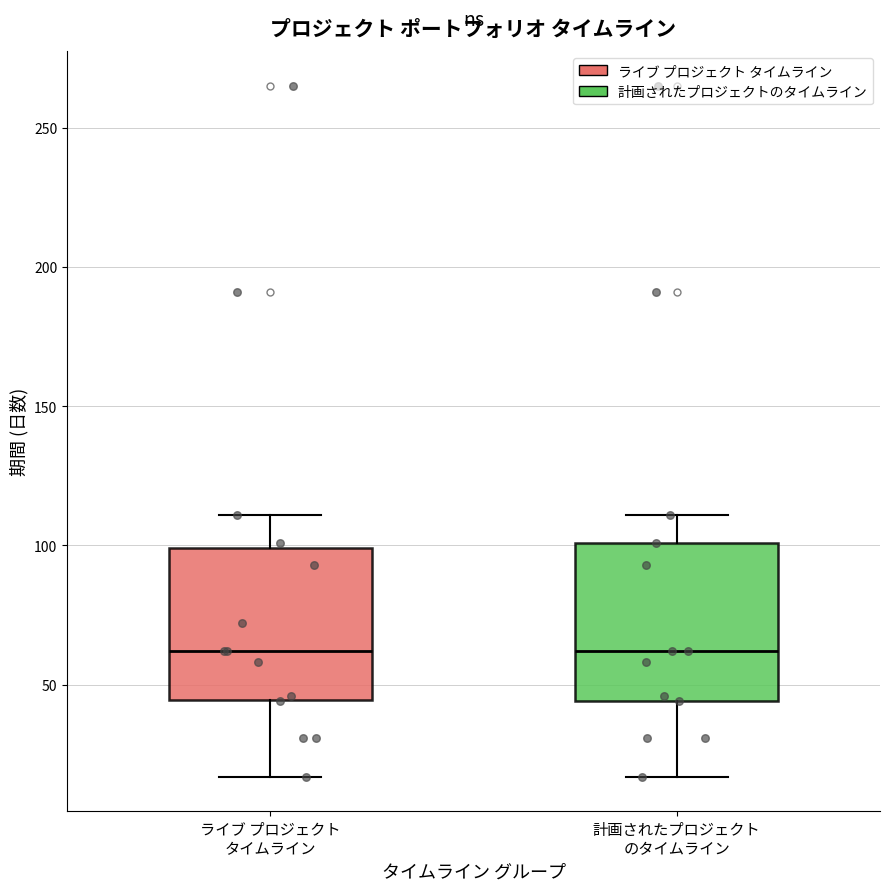

Reading left to right, transcribe this box plot: for each box, give where its median line is, the range the box spans, and where its two whiskers end, as read against the y-axis. The values are not printed on the chart, so give them approximately, as read against the axis.

ライブ プロジェクト タイムライン: median 60, box 45 to 100, whiskers 15 to 110
計画されたプロジェクト のタイムライン: median 60, box 45 to 100, whiskers 15 to 110